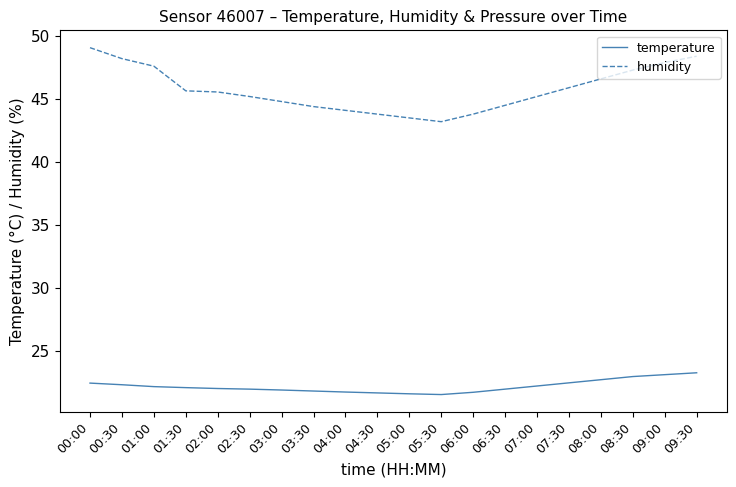

What is the minimum value shown in the chart?

21.5